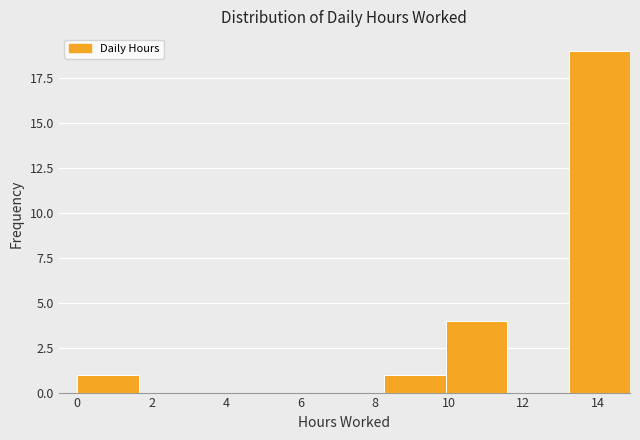

Reading left to right, transcribe this chart: for each bar, give the range it covers on the x-axis and its height. Neither the bar edges nor the heights are printed on the chart, so give them approximately, as read against the axes.

0.0 to 1.6: 1
1.6 to 3.4: 0
3.4 to 5.0: 0
5.0 to 6.6: 0
6.6 to 8.2: 0
8.2 to 10.0: 1
10.0 to 11.6: 4
11.6 to 13.2: 0
13.2 to 14.8: 19